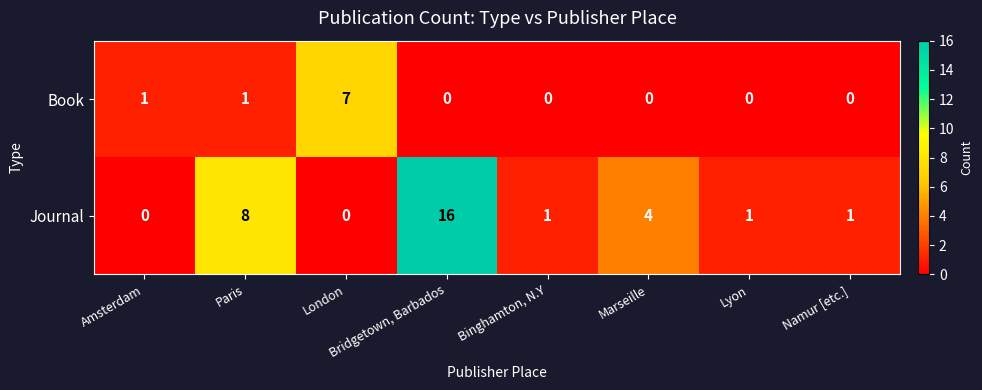

The Book series shows 3 at London. True or false?

False